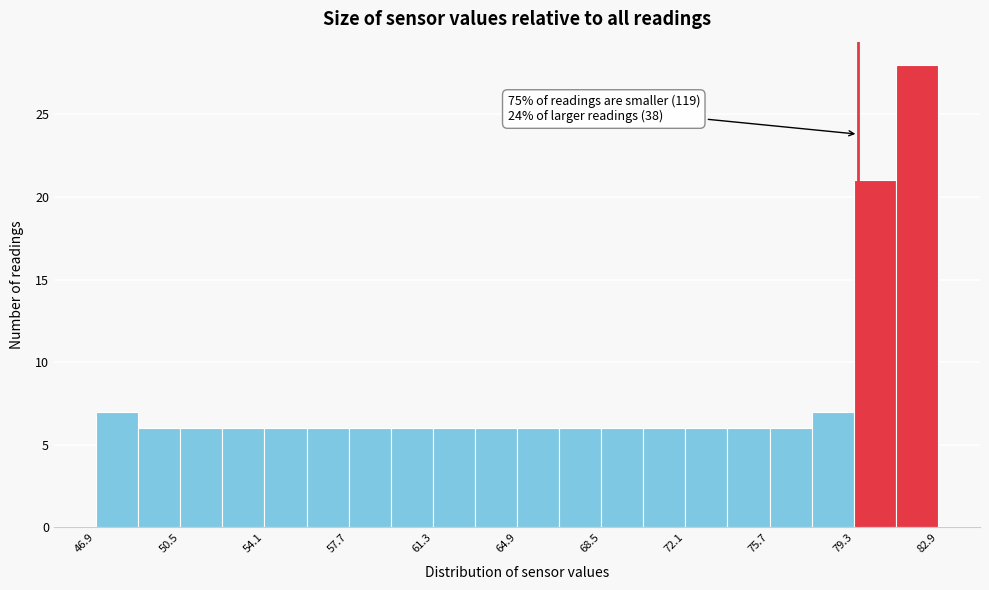

Around what value on the x-axis is the tallest bar? Give the approximate position of its centre, as read against the axis.

82.0